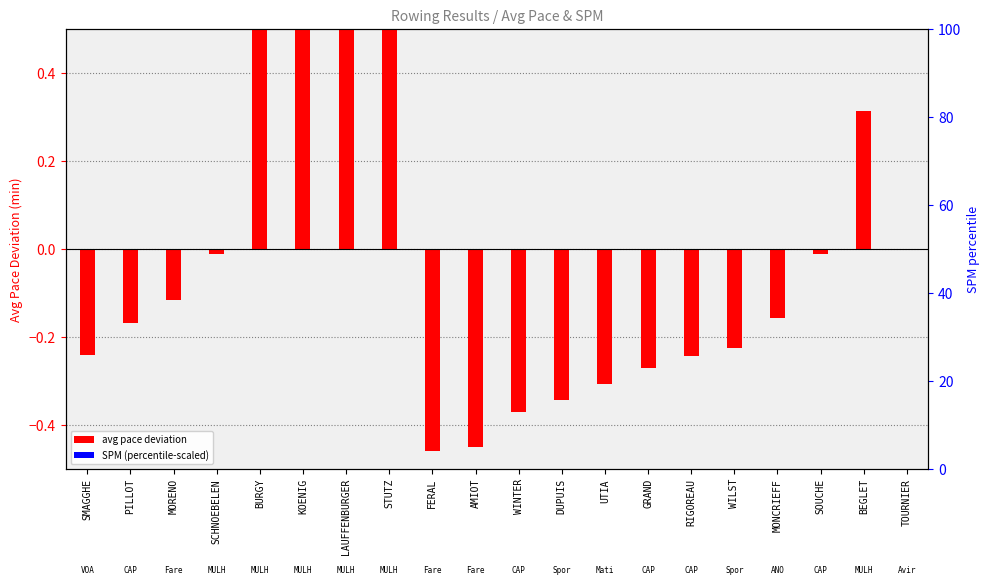

Rank the series at SOUCHE from lowest to highest value.

avg pace deviation, SPM (percentile-scaled)